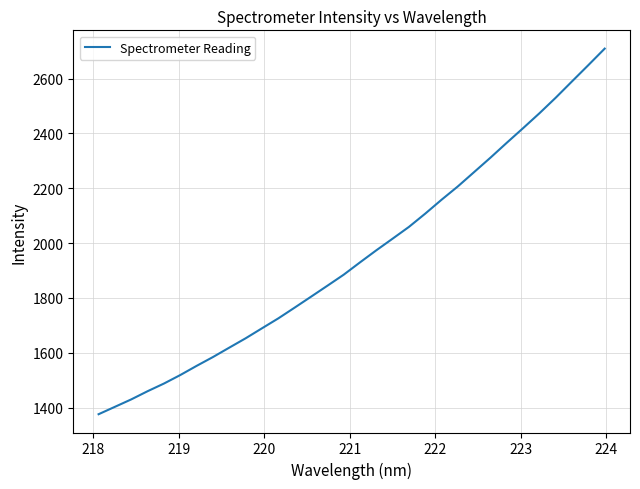

What is the greatest value displayed?

2709.1